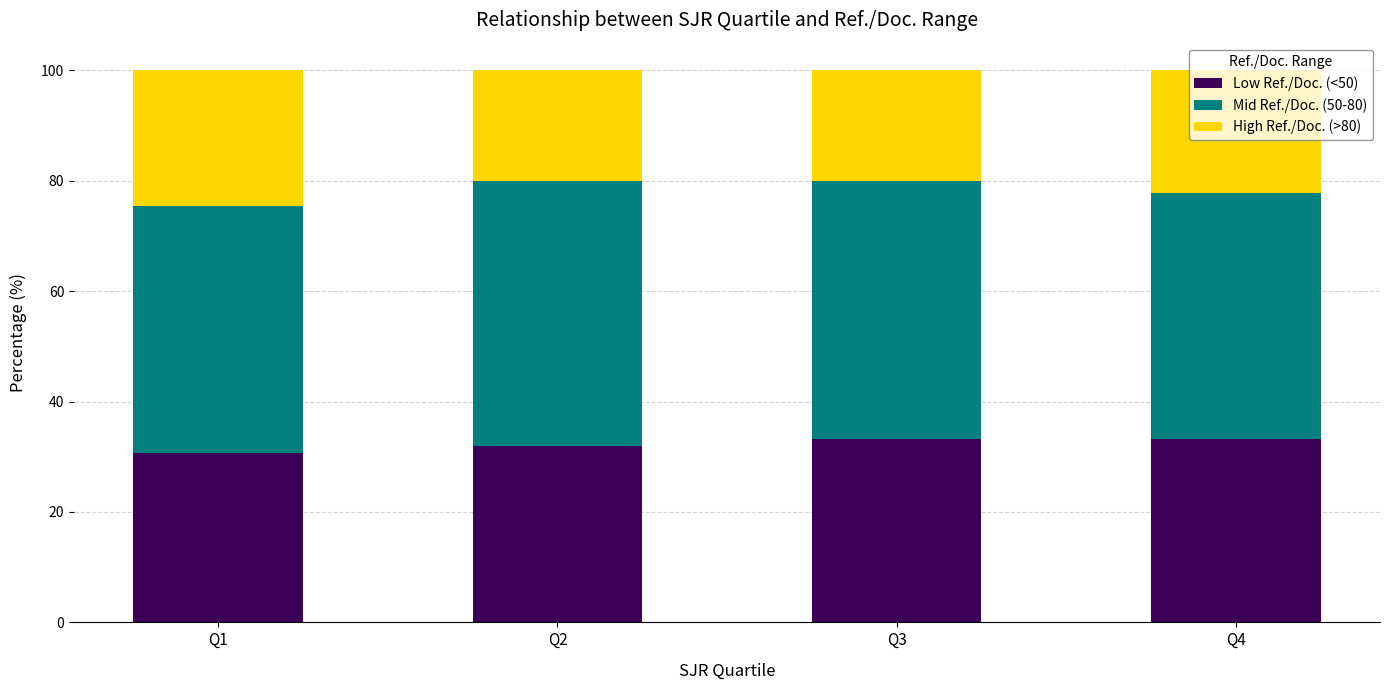

What is the total value across all series at Q1?

100.0